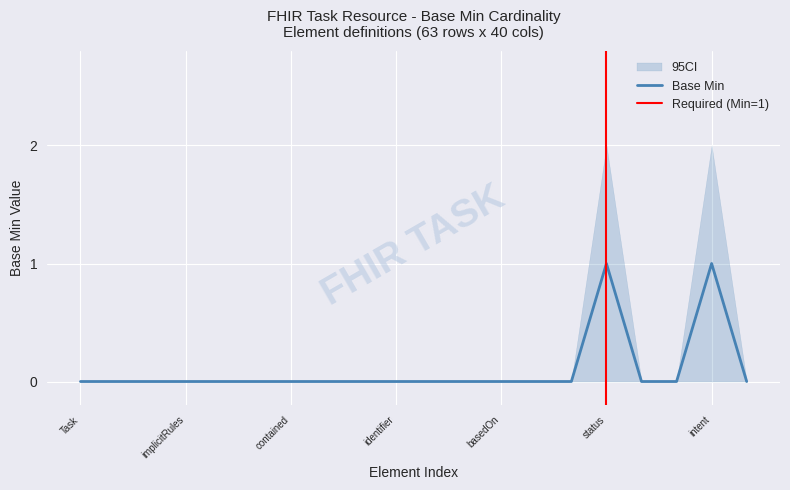

At which category does the data reach its first local peak?

status